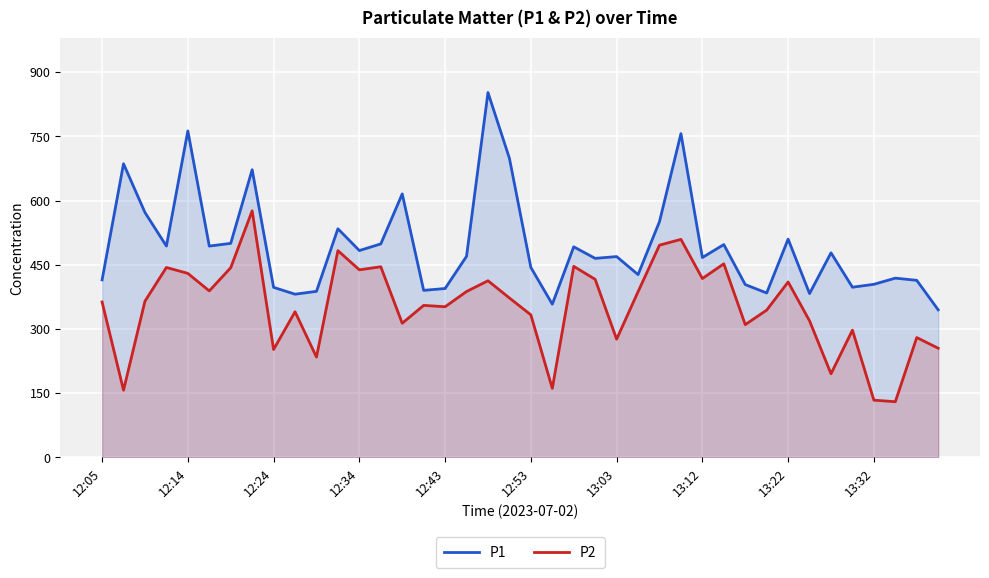

What is the sum of the P1 values at 17 and 13?

968.7